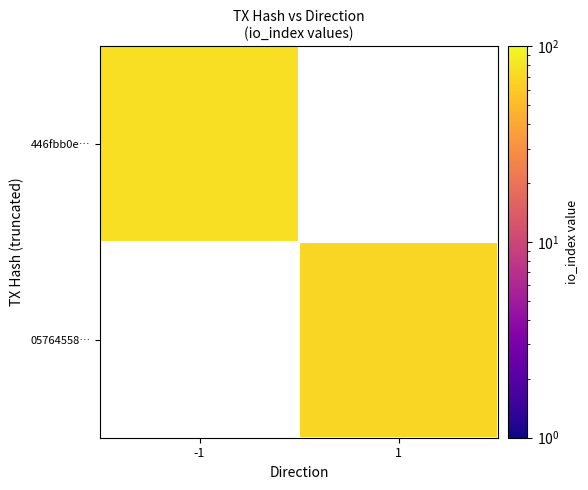

Count the number of categories in the chart.

2